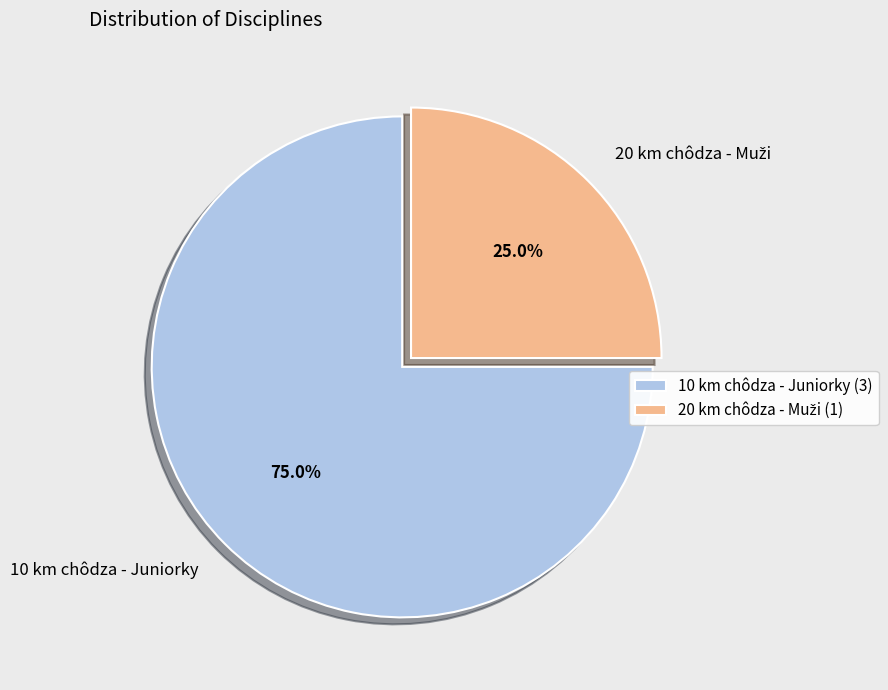

Does any single category account for the majority?

Yes